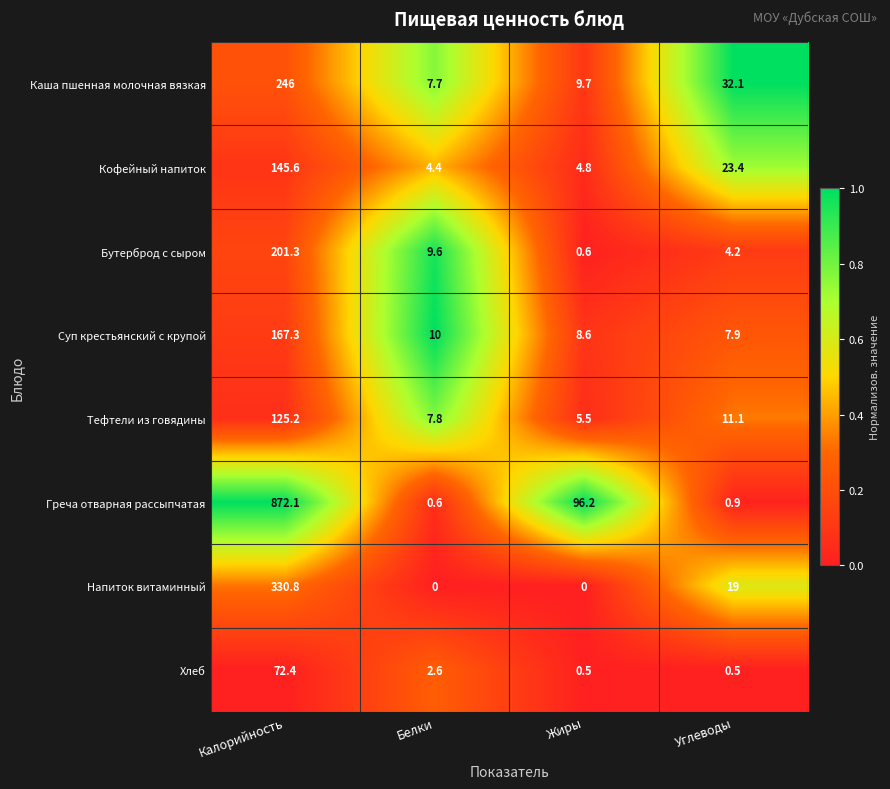

Which series has the largest range (max minus min)?

Греча отварная рассыпчатая